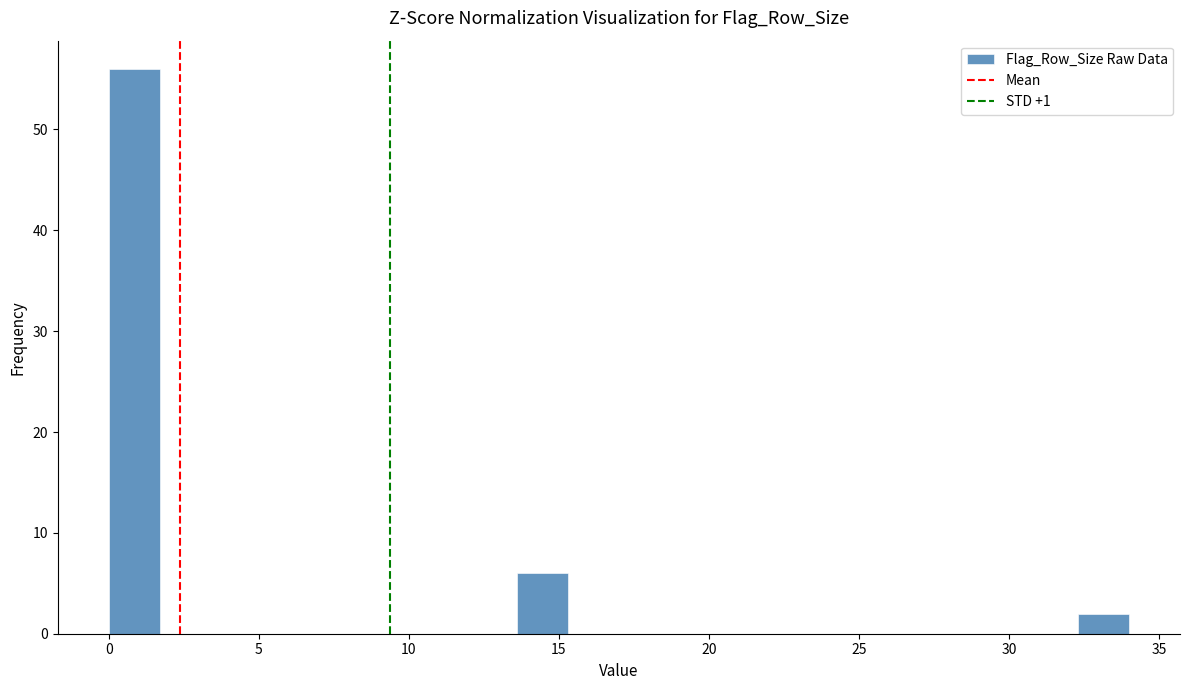

Around what value on the x-axis is the tallest bar? Give the approximate position of its centre, as read against the axis.

1.0